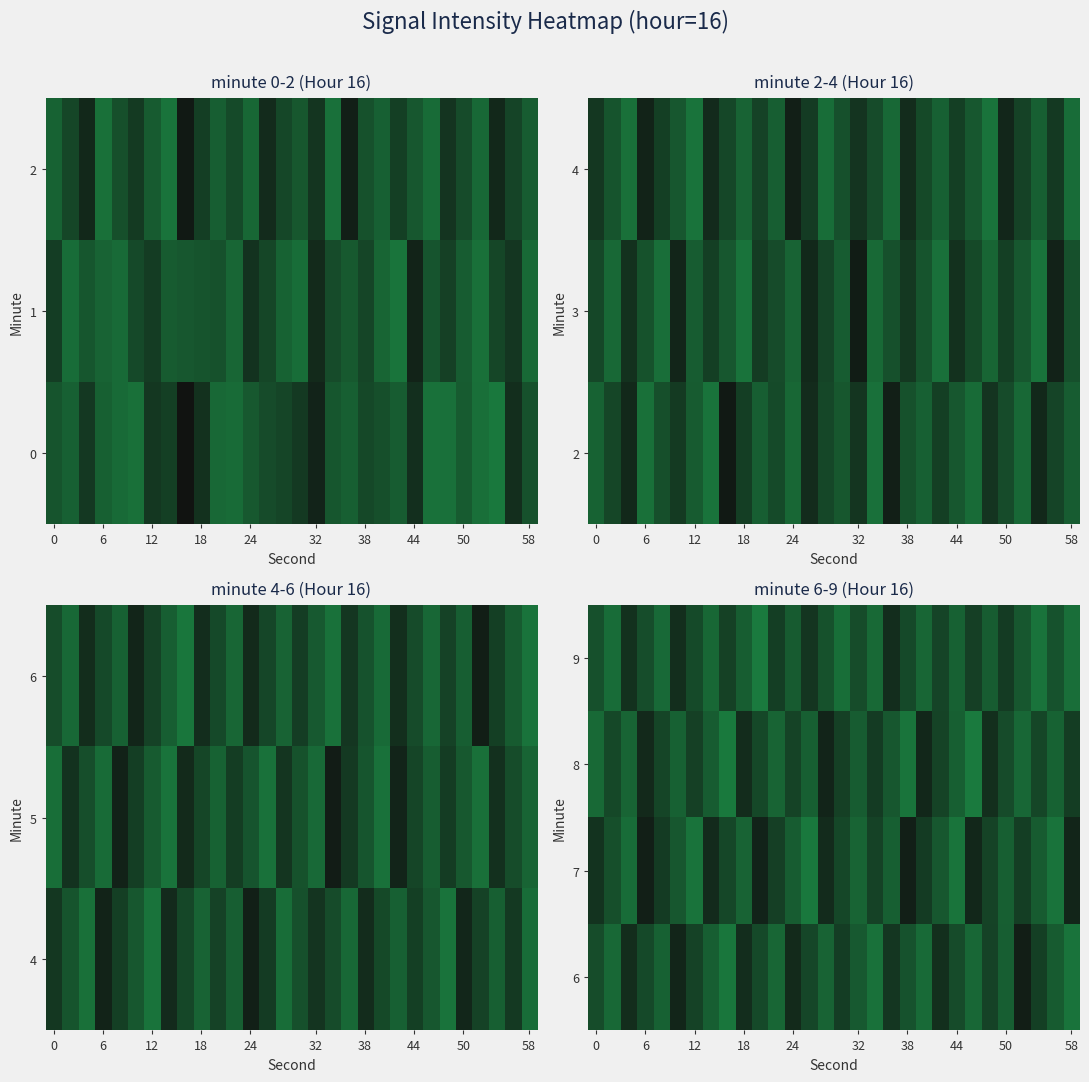

What is the spread (max minus min) of values at 20?

15.3